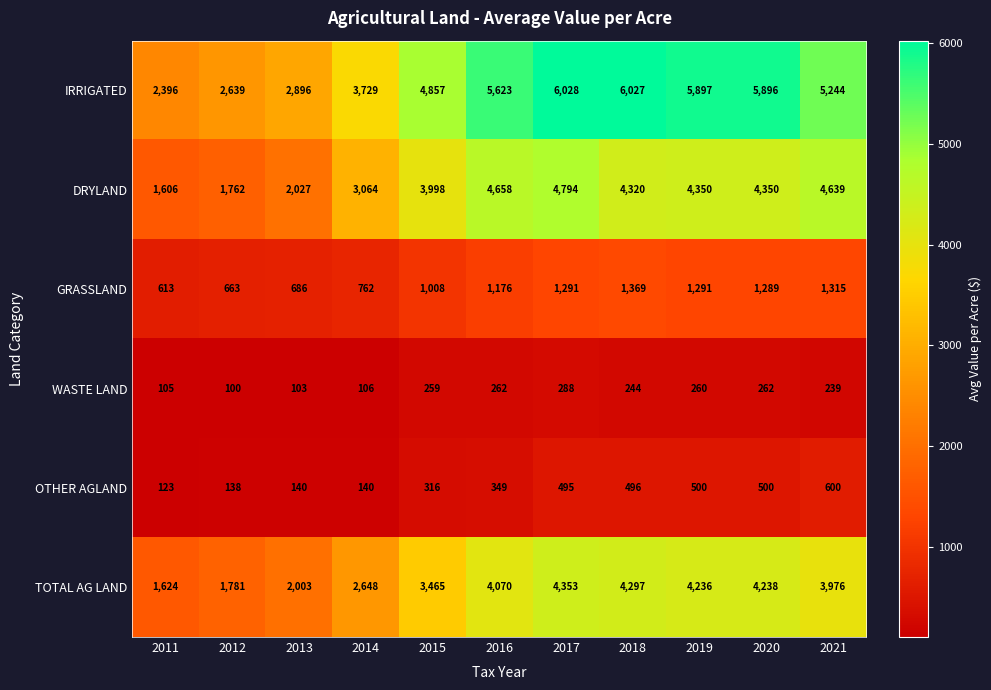

Read the IRRIGATED value at 2015.

4857